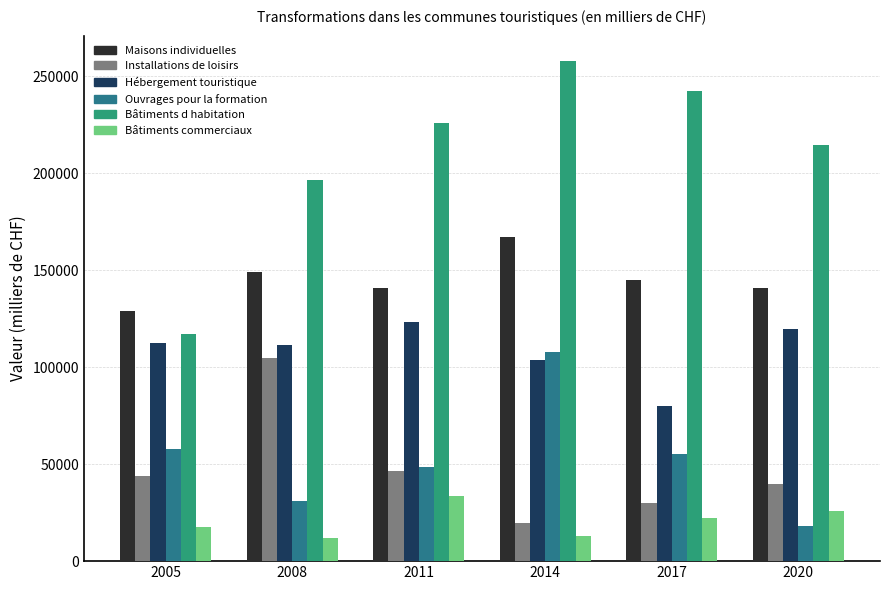

Which series has the widest spread of values?

Bâtiments d habitation